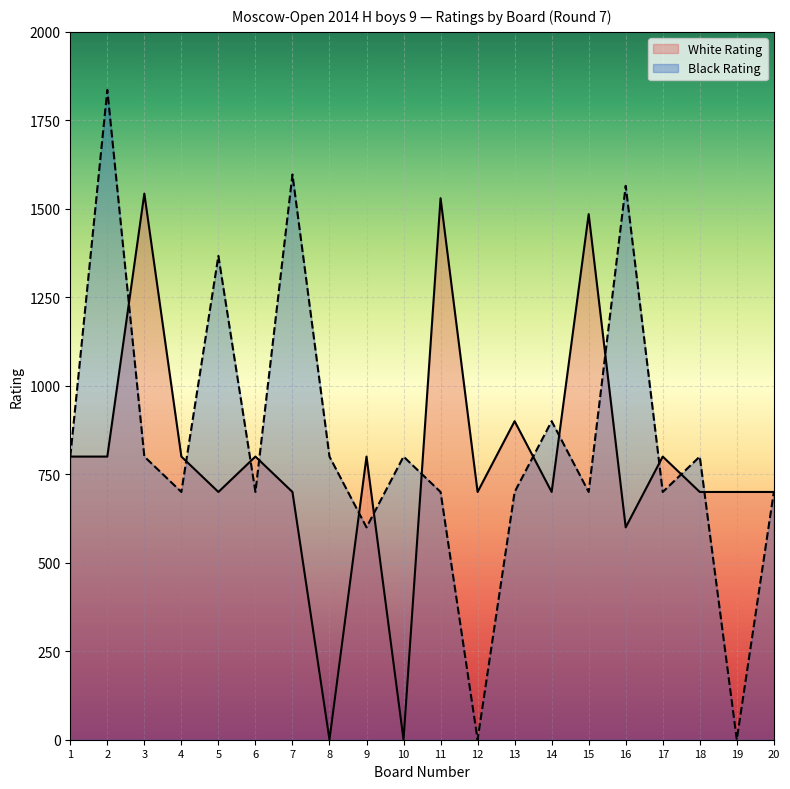

Where is Black Rating nearest to the value 918?

14